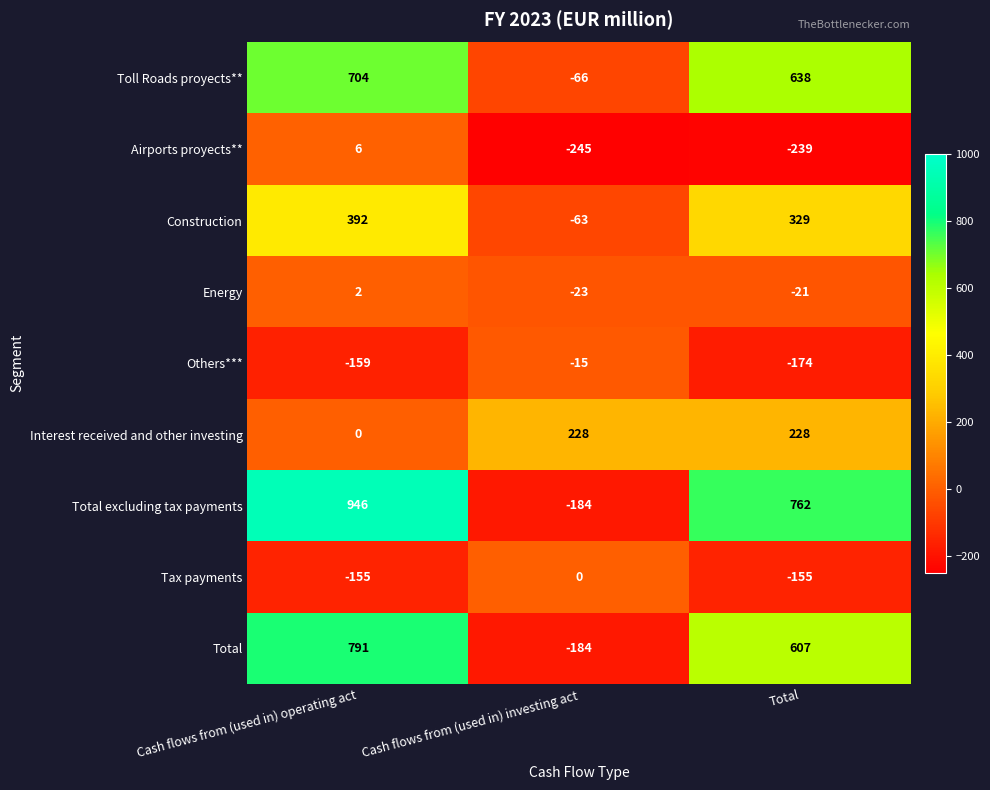

The value of Total at Cash flows from (used in) investing act is -184. True or false?

True